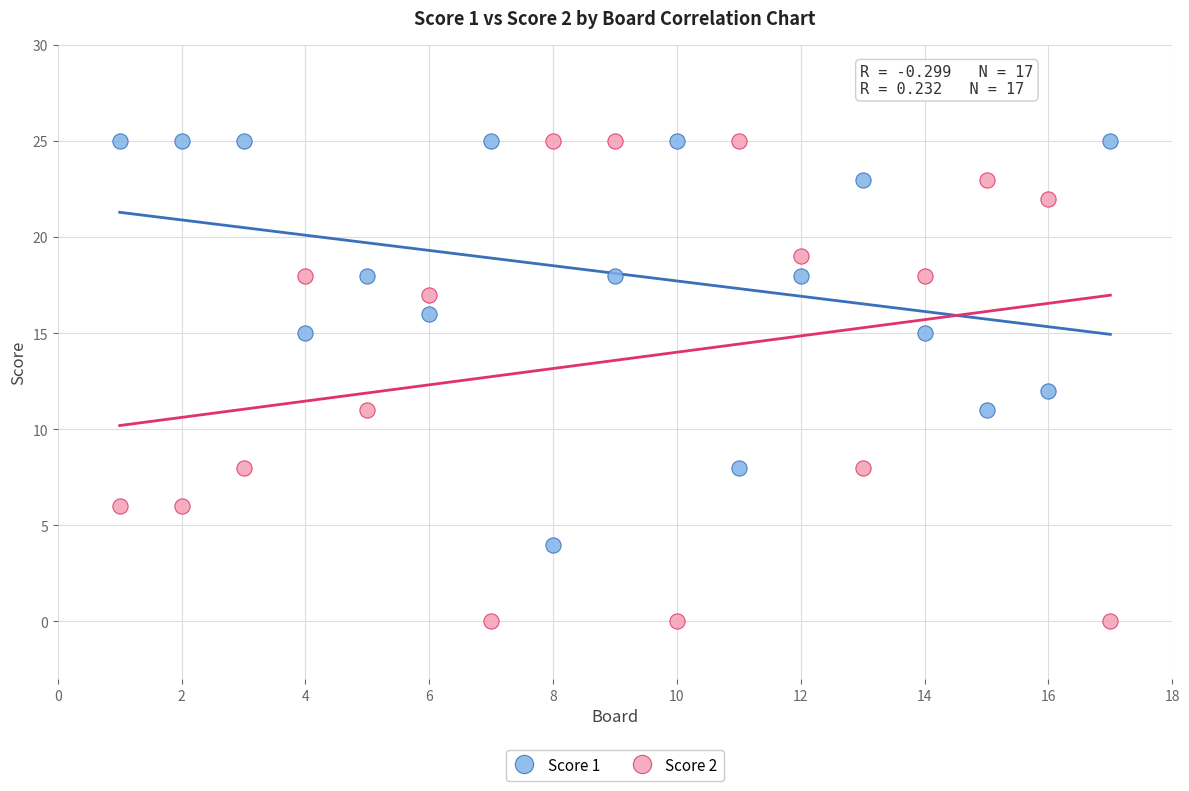

Which series has the widest spread of Y values?

Score 2